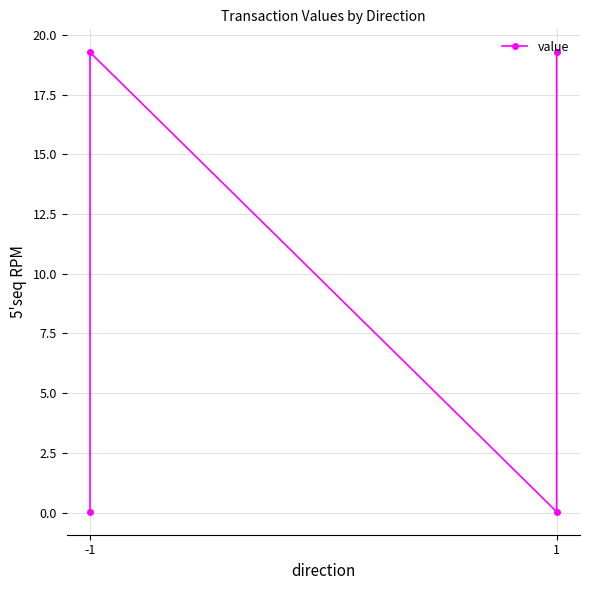

Reading left to right, what are all the values shown in this chart?

0.0	19.3	0.0	19.3